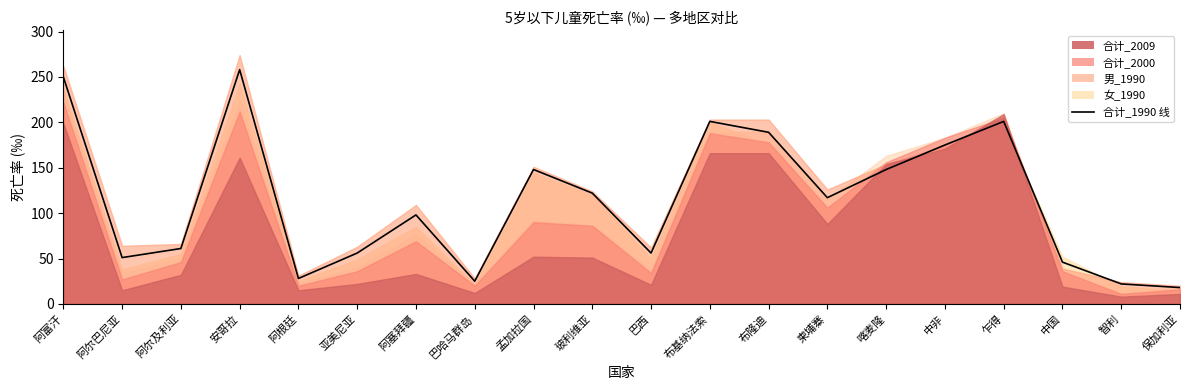

How many data points does each series have?

20